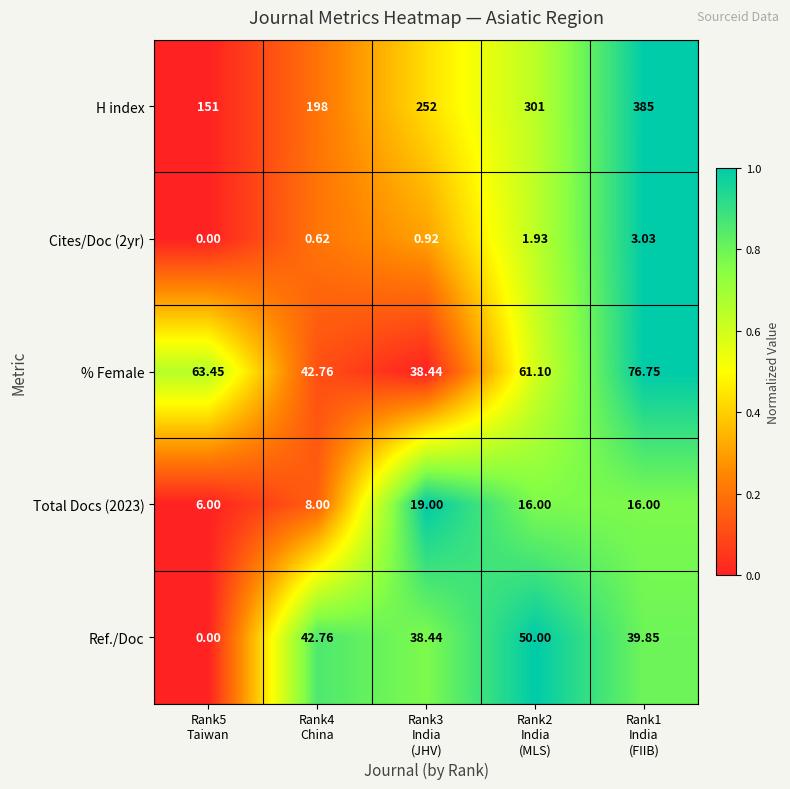

Which series has the largest total across all categories?

H index